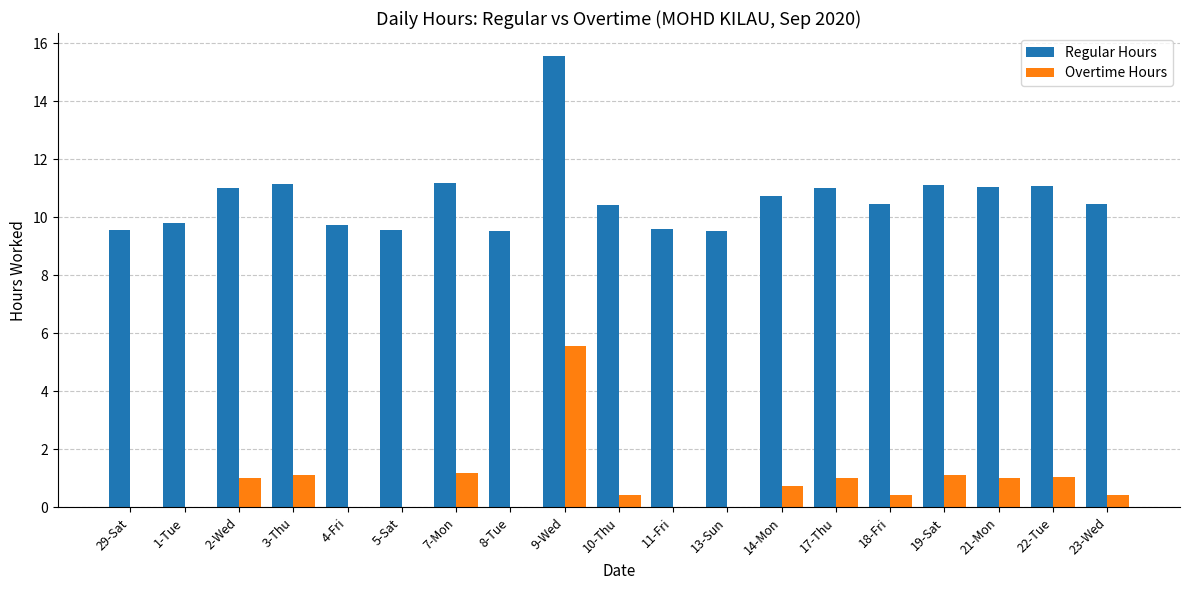

What is the total value across all series at 1-Tue?

9.8